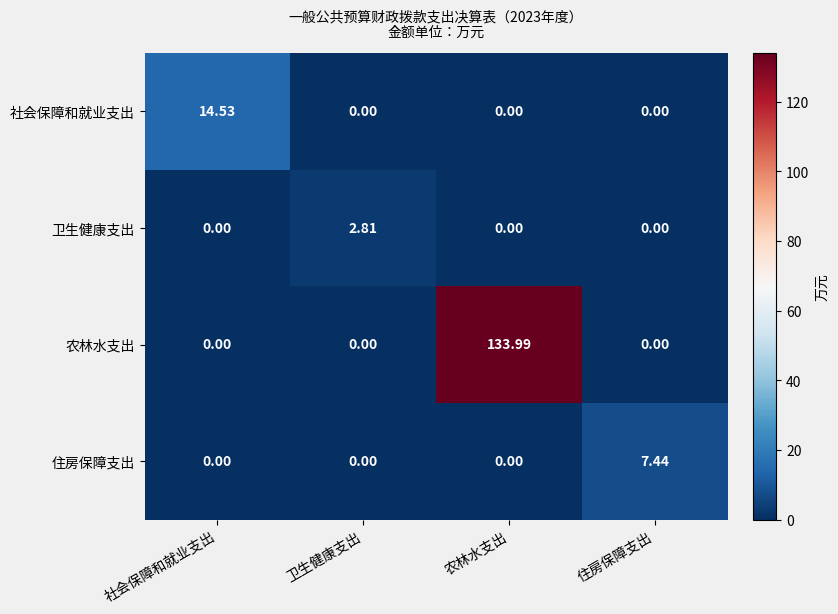

Which series has the largest total across all categories?

农林水支出